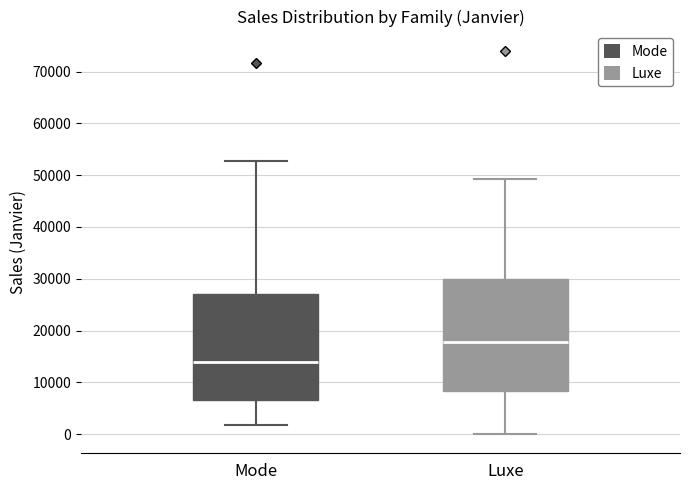

Reading left to right, read every box against the y-axis: the position of its median line, the range the box covers, and the ends of its whiskers. The values are not printed on the chart, so give them approximately, as read against the axis.

Mode: median 14000, box 7000 to 27000, whiskers 2000 to 53000
Luxe: median 18000, box 8000 to 30000, whiskers 0 to 49000